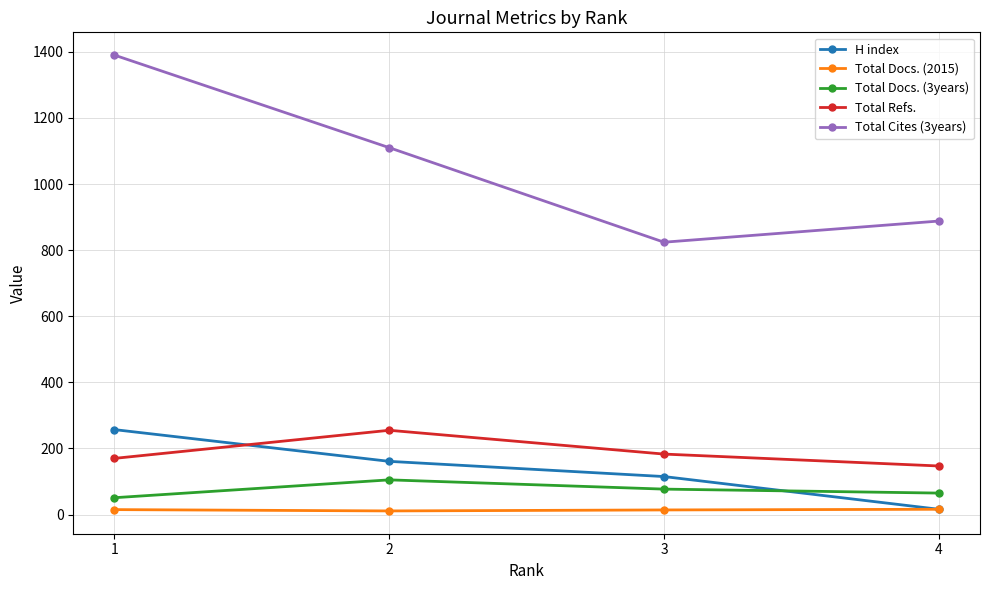

True or false: Total Cites (3years) and Total Docs. (2015) cross at least once.

False